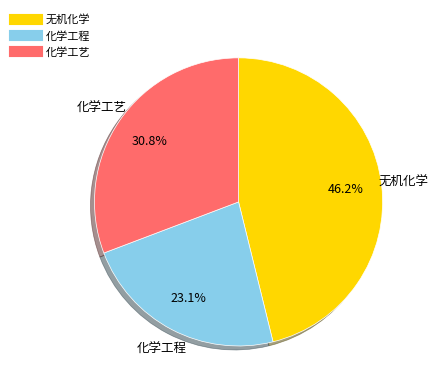

Does any single category account for the majority?

No